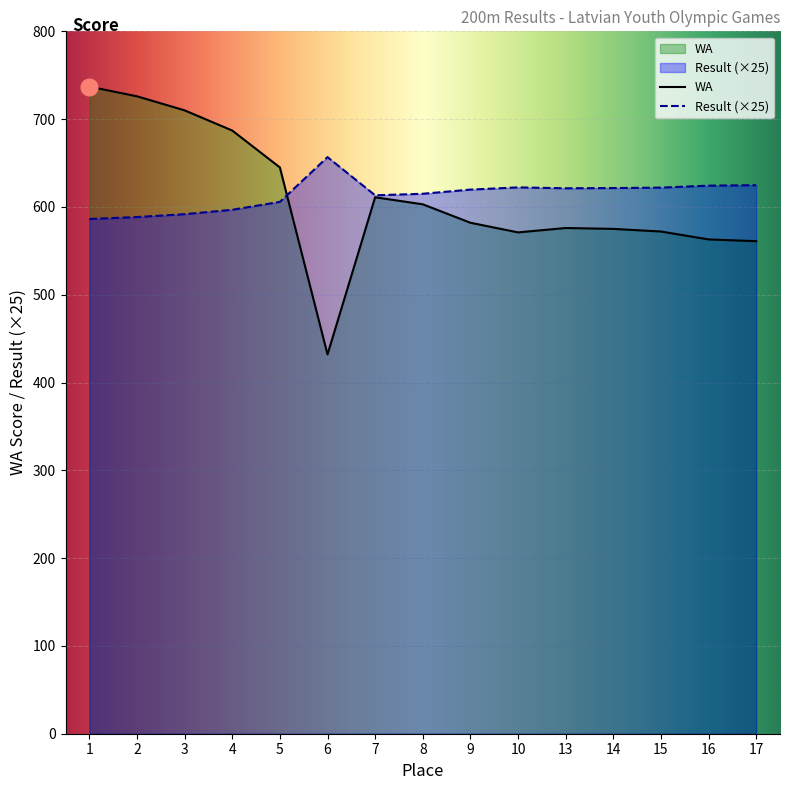

In WA, how many points are lower than both neighbors (excluding endpoints)?

2